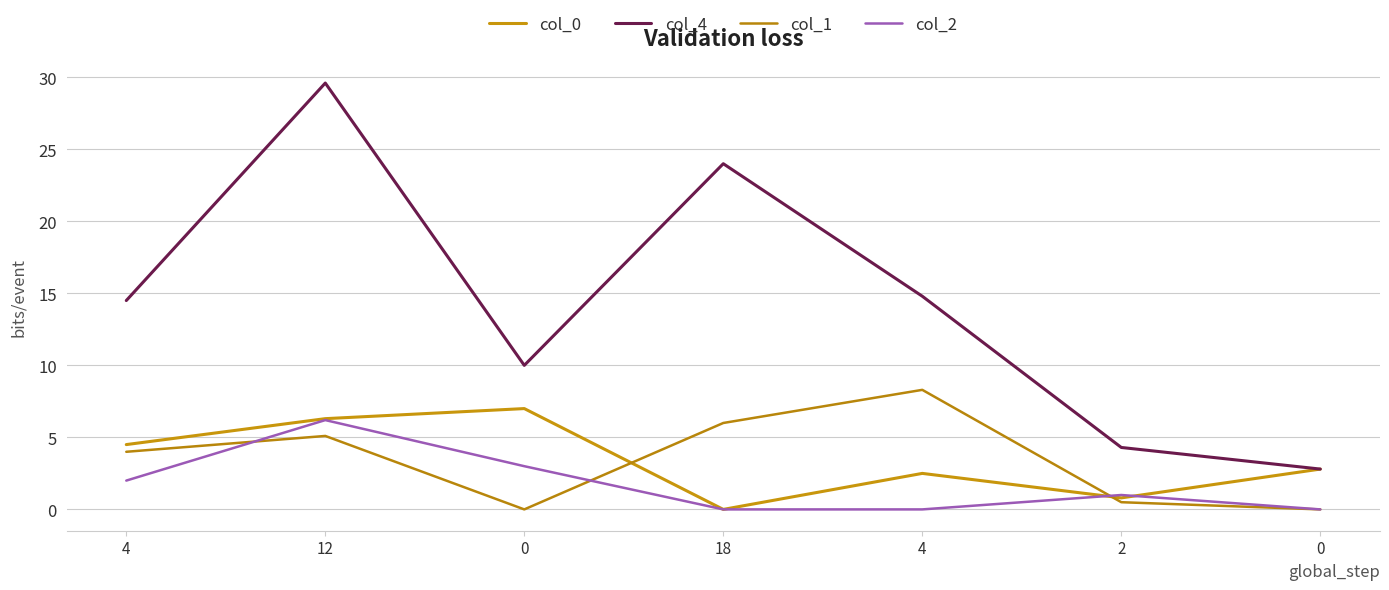

What is the difference between the maximum and minimum values in the col_0 series?

7.0